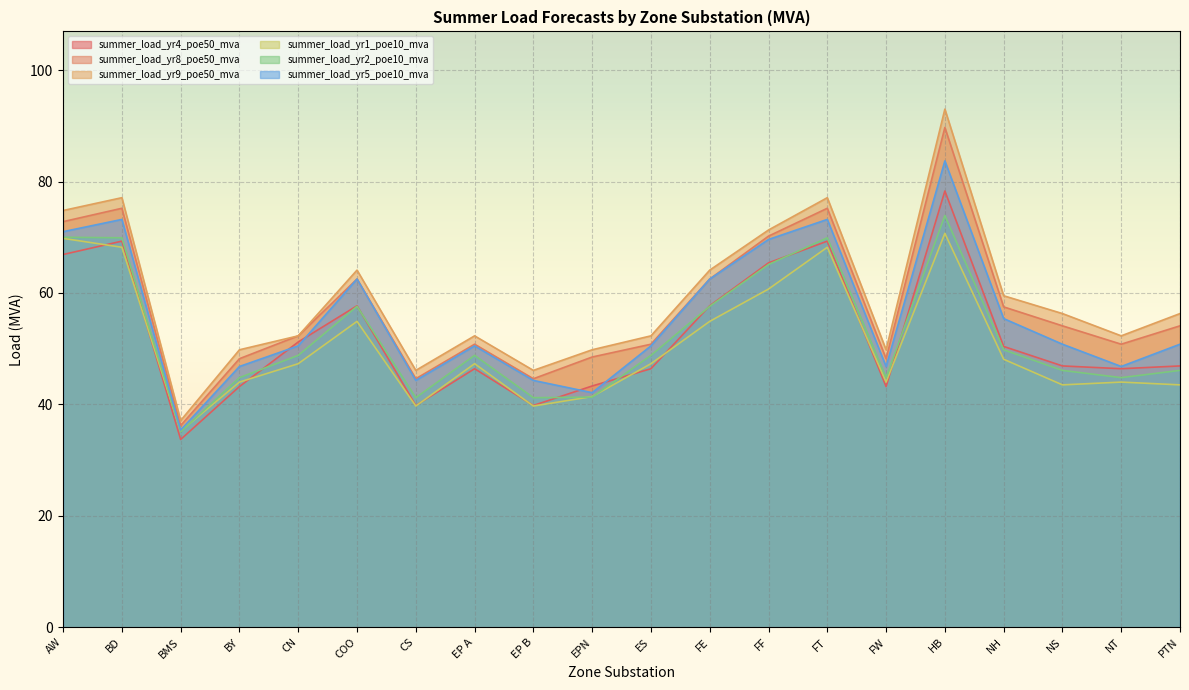

Which label corresponds to the largest value in the chart?

HB